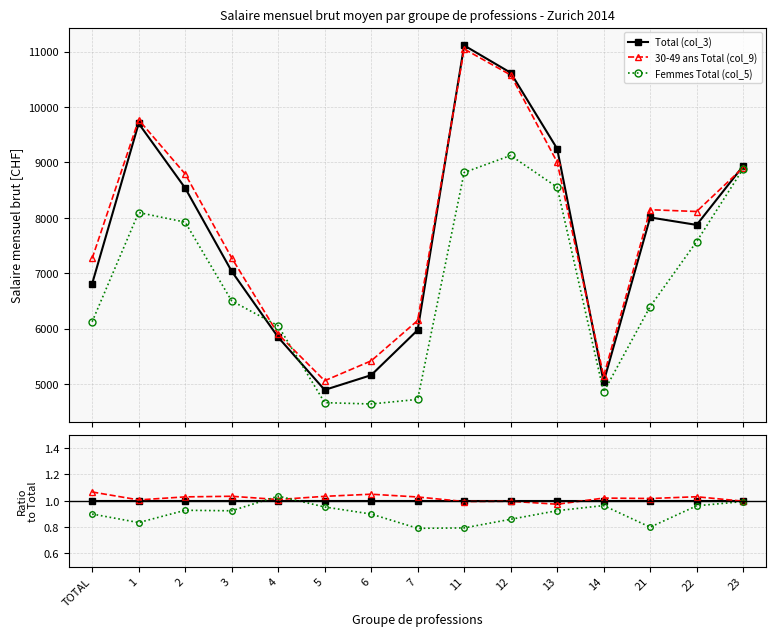

Is it true that 30-49 ans Total (col_9) equals 1.0 at 21?

True